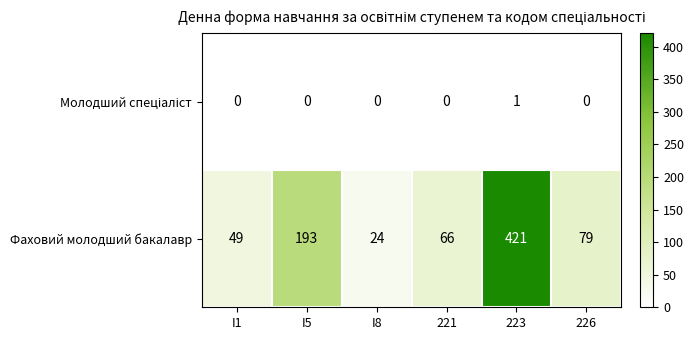

Which series has the largest total across all categories?

Фаховий молодший бакалавр